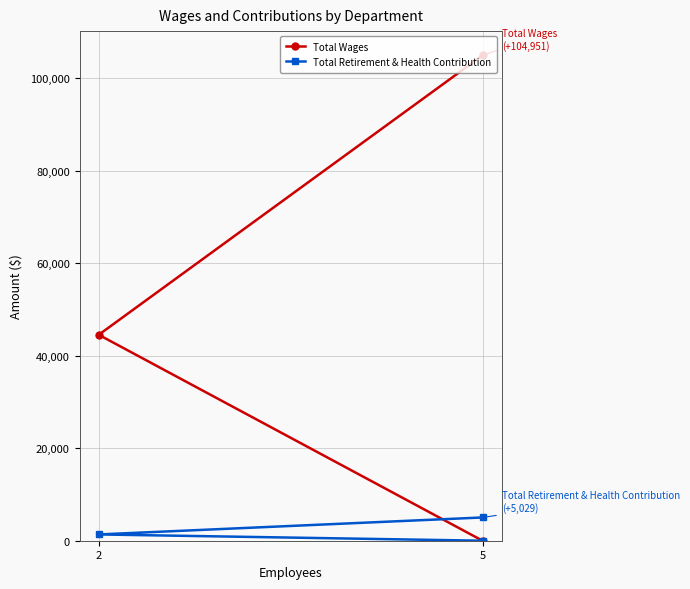

Is this an area chart (filled region under the line)?

No